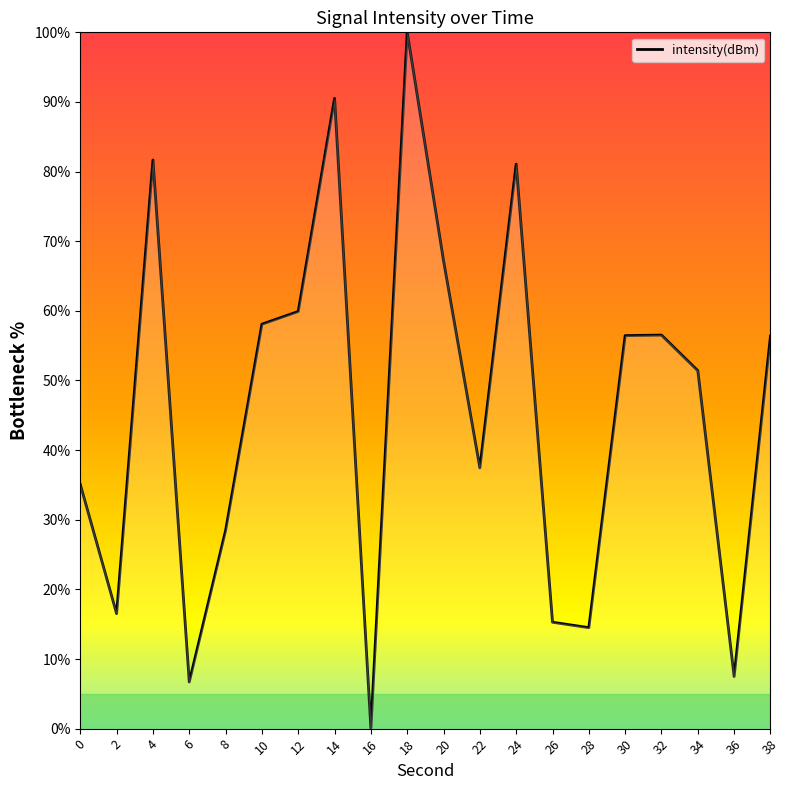

True or false: the data shows 90.5 at 14.

True